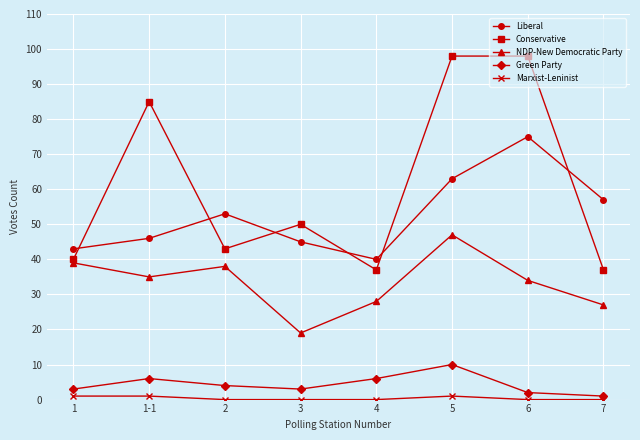

In NDP-New Democratic Party, how many points are higher than both neighbors (excluding endpoints)?

2